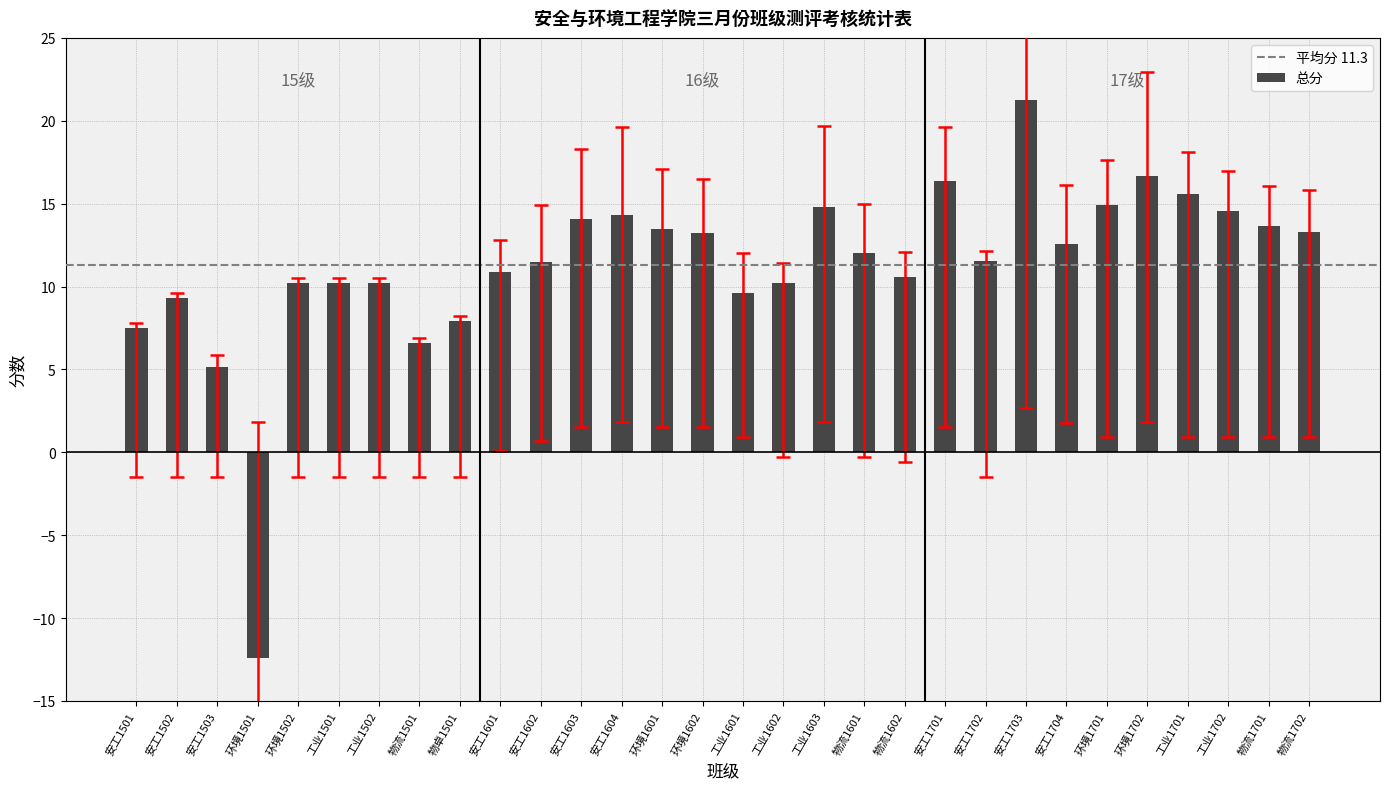

What is the difference between the values at 安工1501 and 安工1602?

4.0